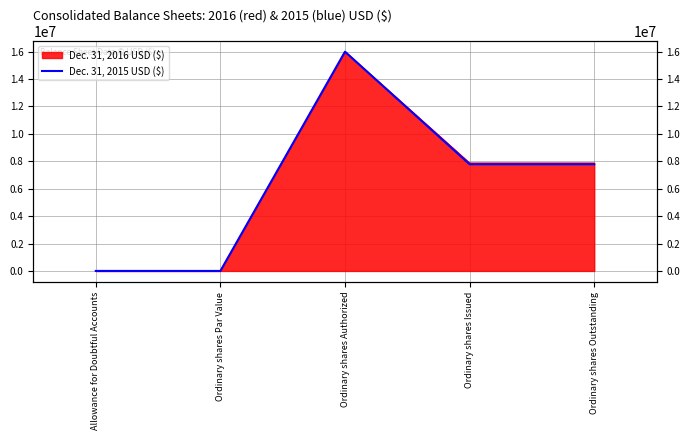

How many points are lower than both their immediate neighbors (excluding endpoints)?

1